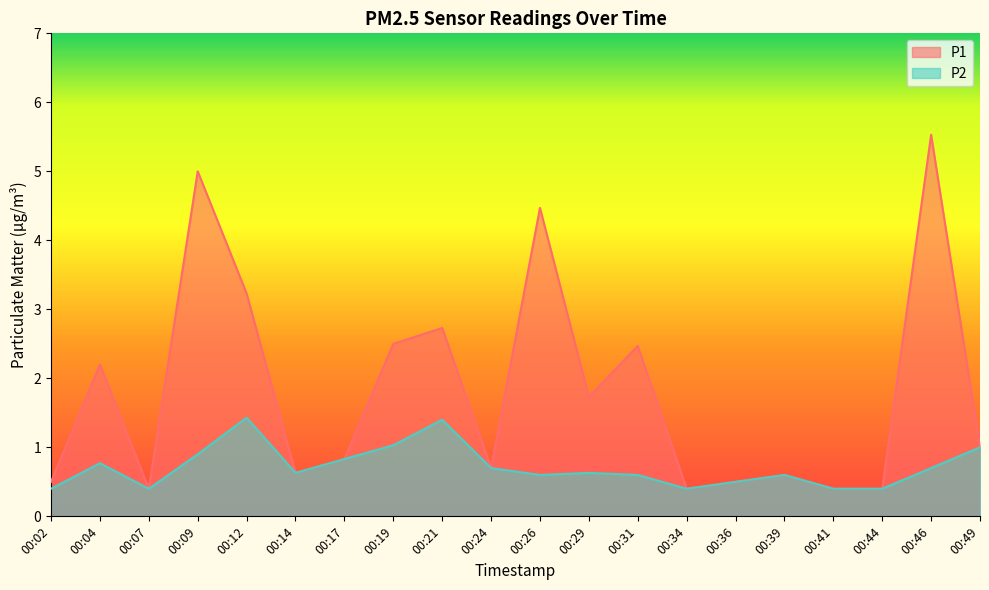

What is the value of the P2 point at the 10th from the left?

0.7